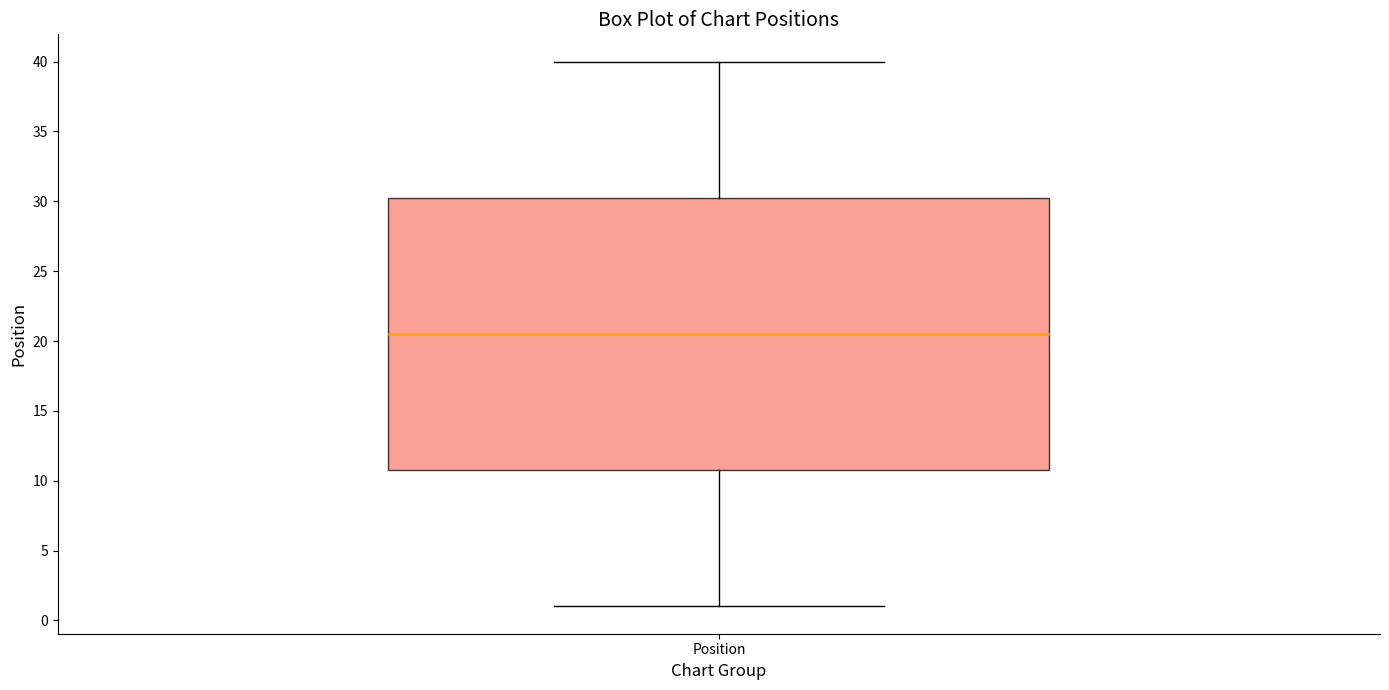

Transcribe this box plot: give where the median line is, the range the box spans, and where the two whiskers end, as read against the y-axis. The values are not printed on the chart, so give them approximately, as read against the axis.

median 20.5, box 11.0 to 30.5, whiskers 1.0 to 40.0